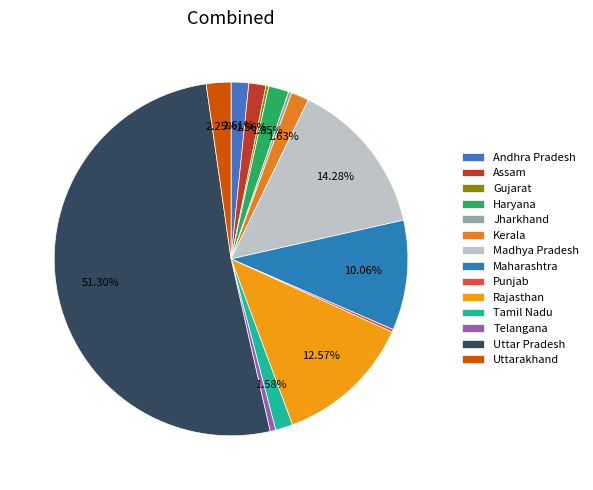

Which slice is the largest?

Uttar Pradesh